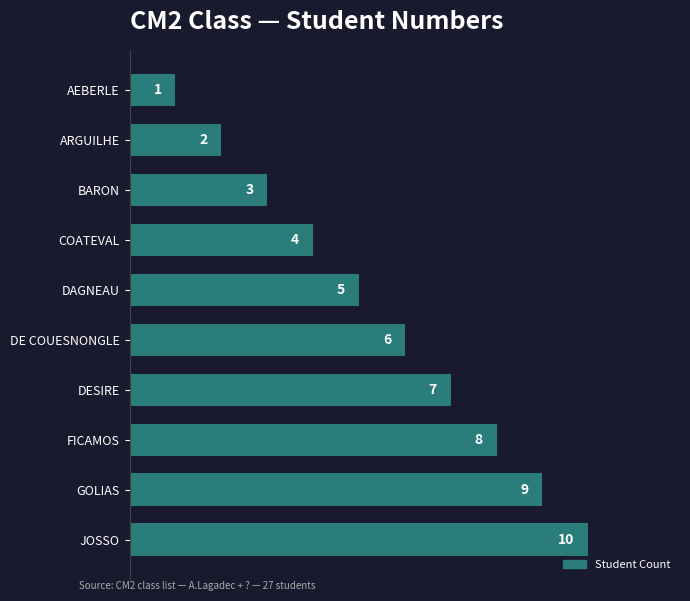

What is the ratio of the value at GOLIAS to the value at AEBERLE?

9.0